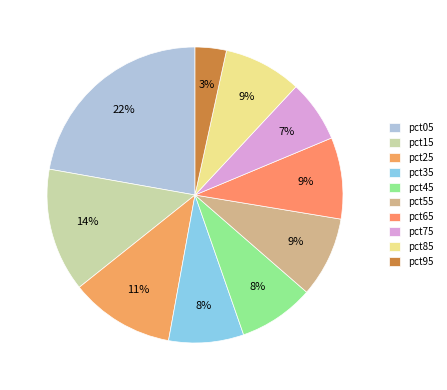

Does pct15 represent more than half of the total?

No